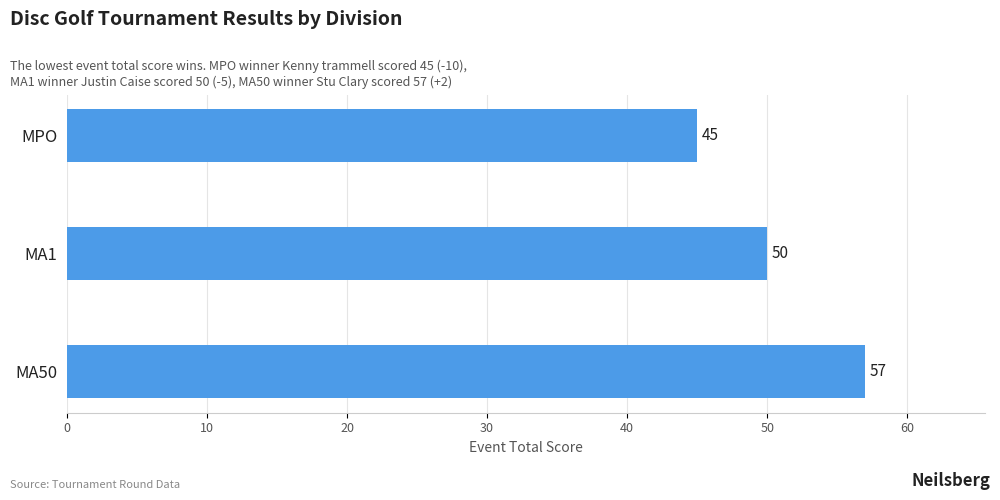

Reading top to bottom, extract all data points from this chart.

MPO=45	MA1=50	MA50=57